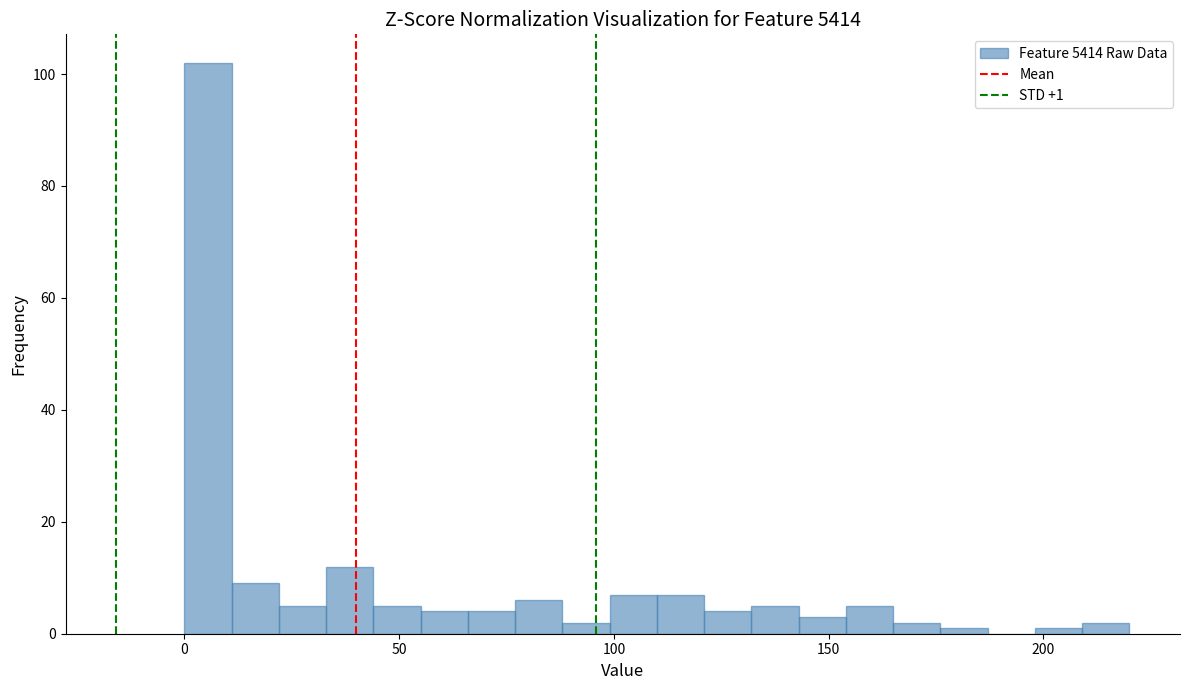

Around what value on the x-axis is the tallest bar? Give the approximate position of its centre, as read against the axis.

5